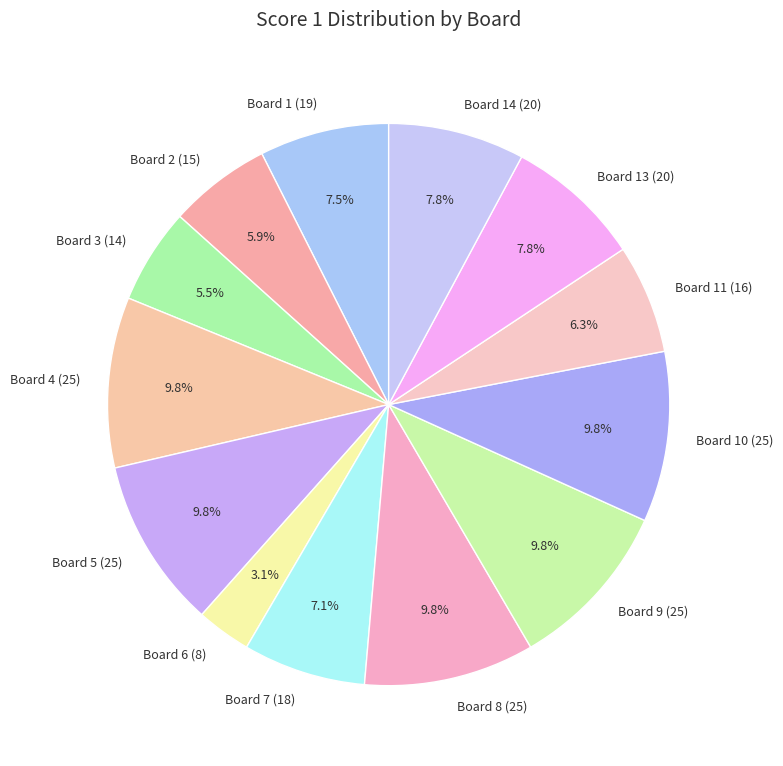

The Board 13 (20) slice represents 8% of the pie. True or false?

True